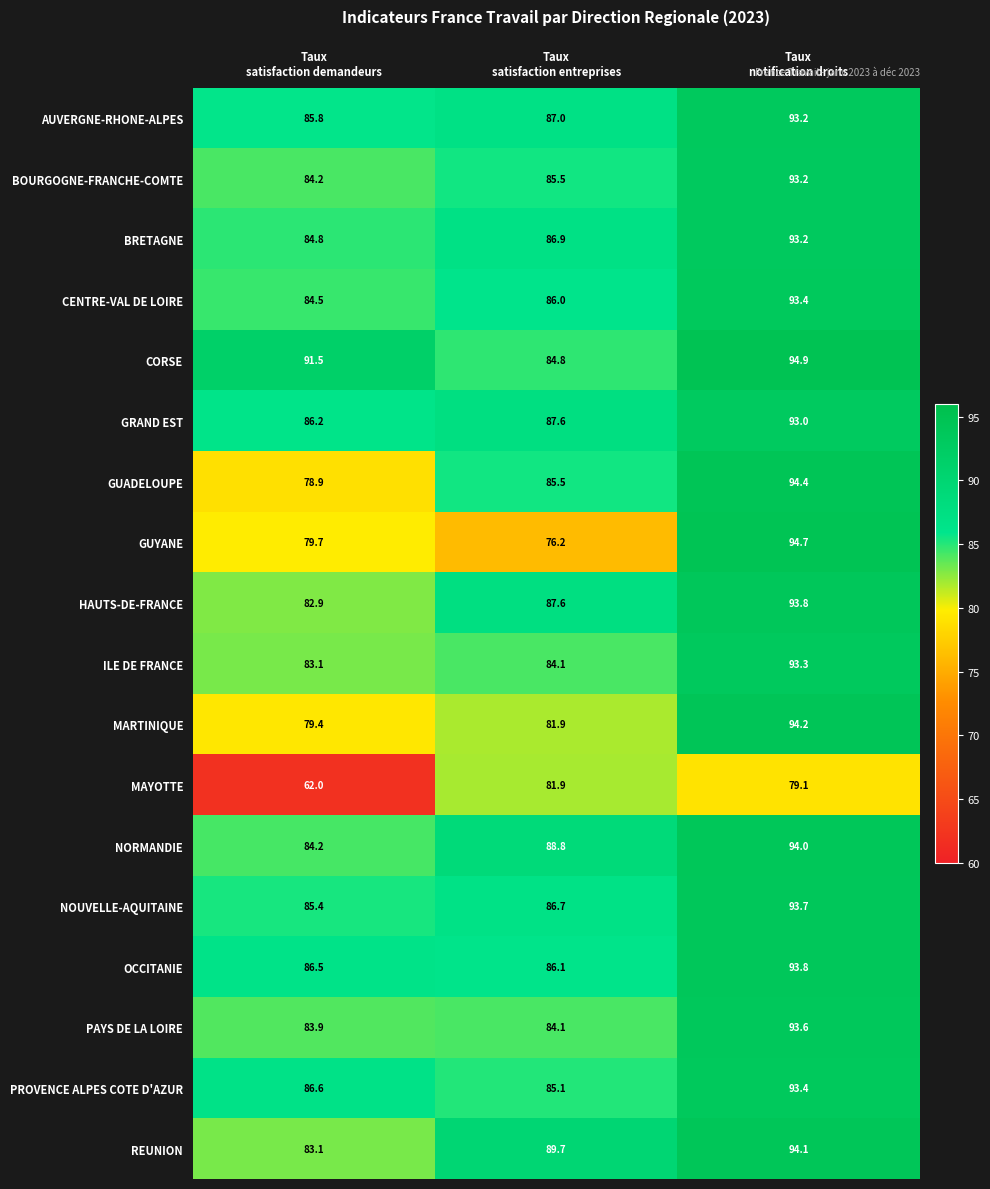

Which series has the largest total across all categories?

CORSE